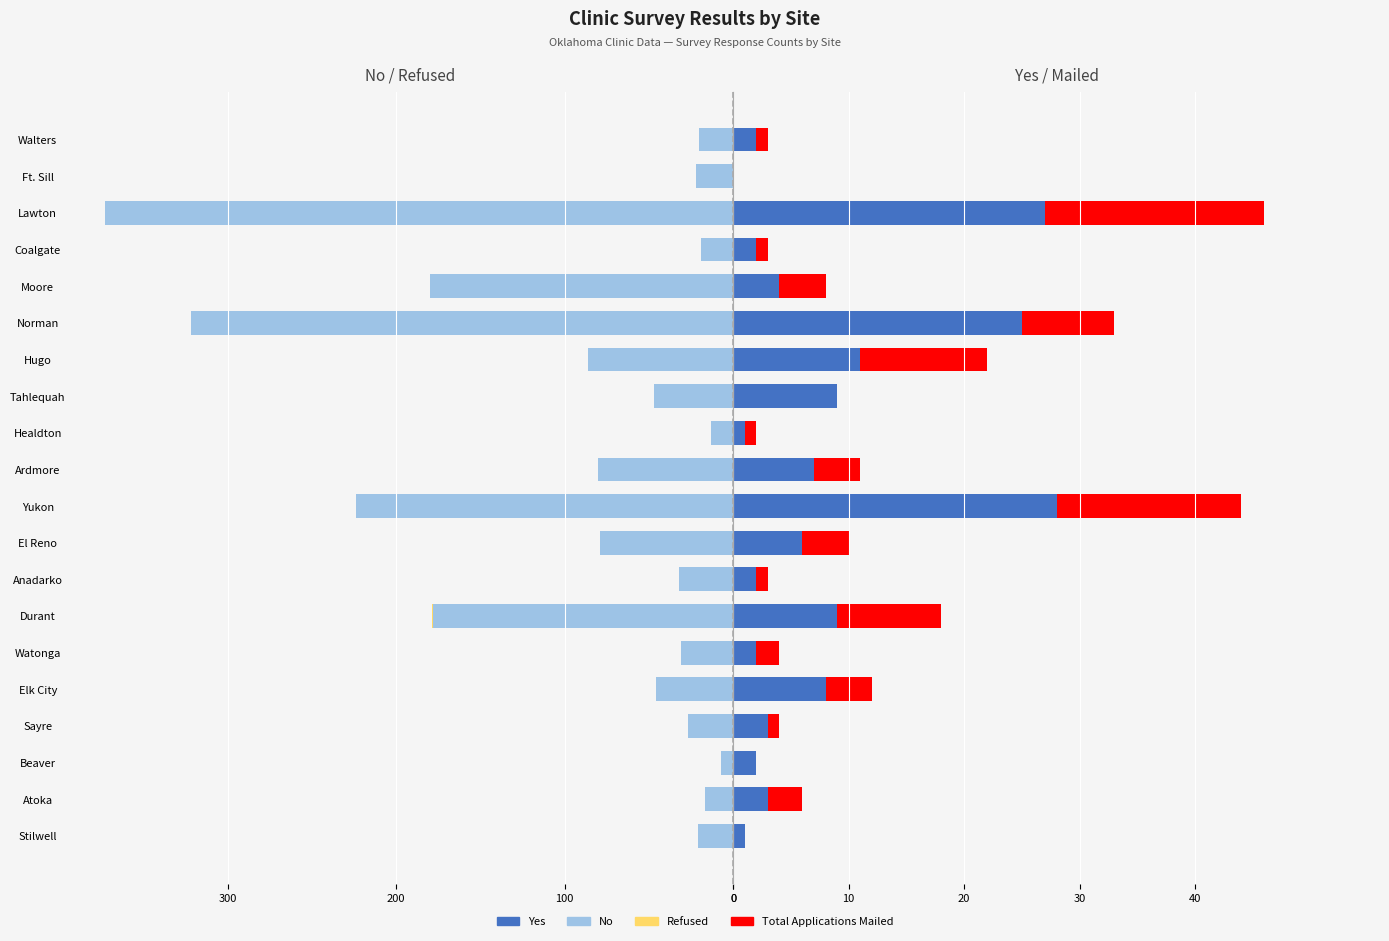

Is it true that No equals -31 at Coalgate?

False